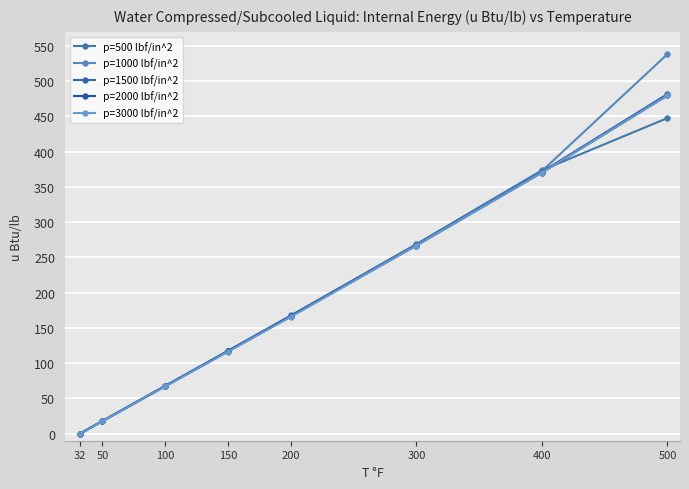

At which category does the chart reach its peak across all series?

500